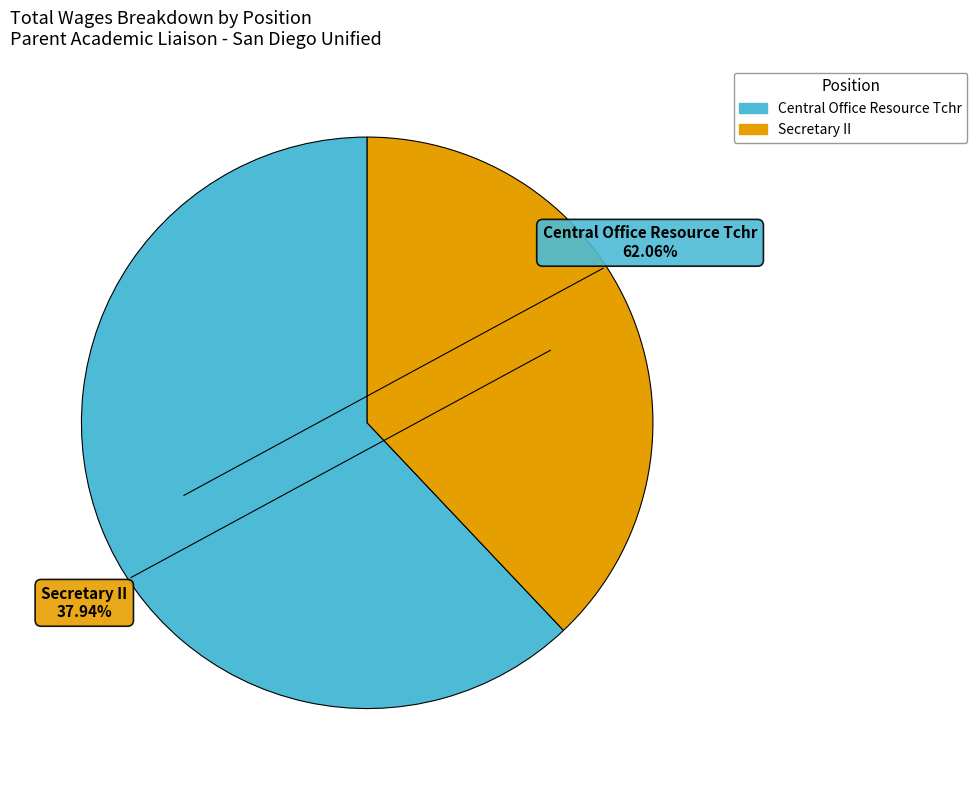

The Central Office Resource Tchr slice represents 73% of the pie. True or false?

False